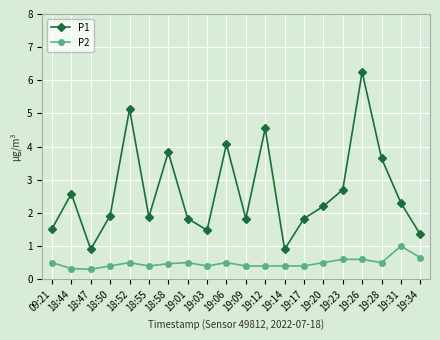

True or false: P1 and P2 intersect in this chart.

False